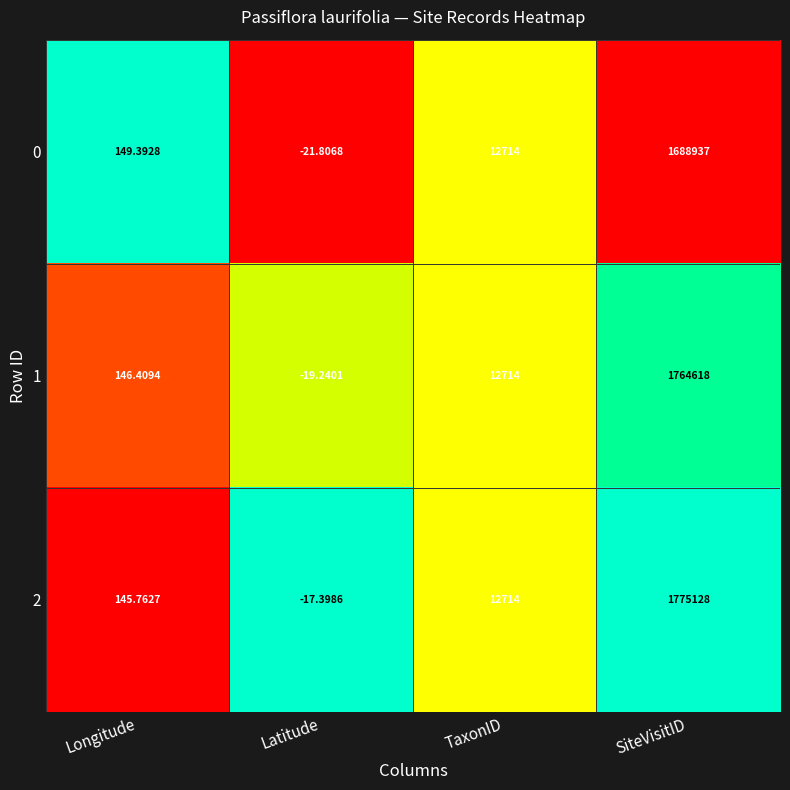

What is the difference between the highest and lowest values at Longitude?

3.6